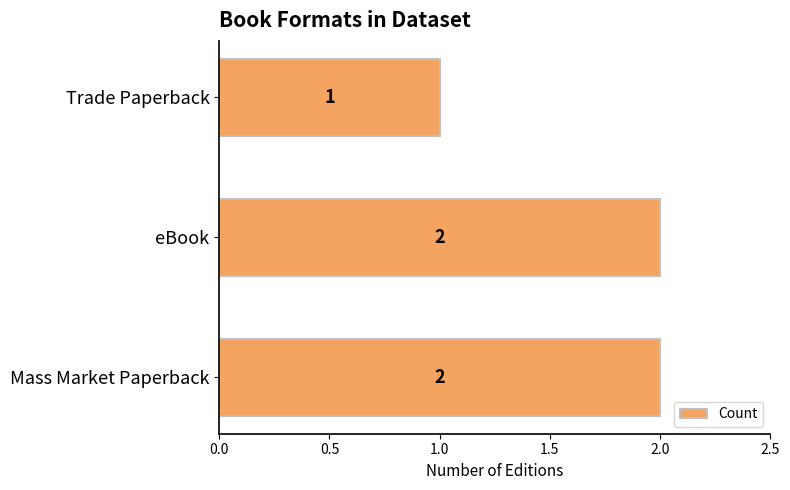

True or false: the data shows 1 at Mass Market Paperback.

False